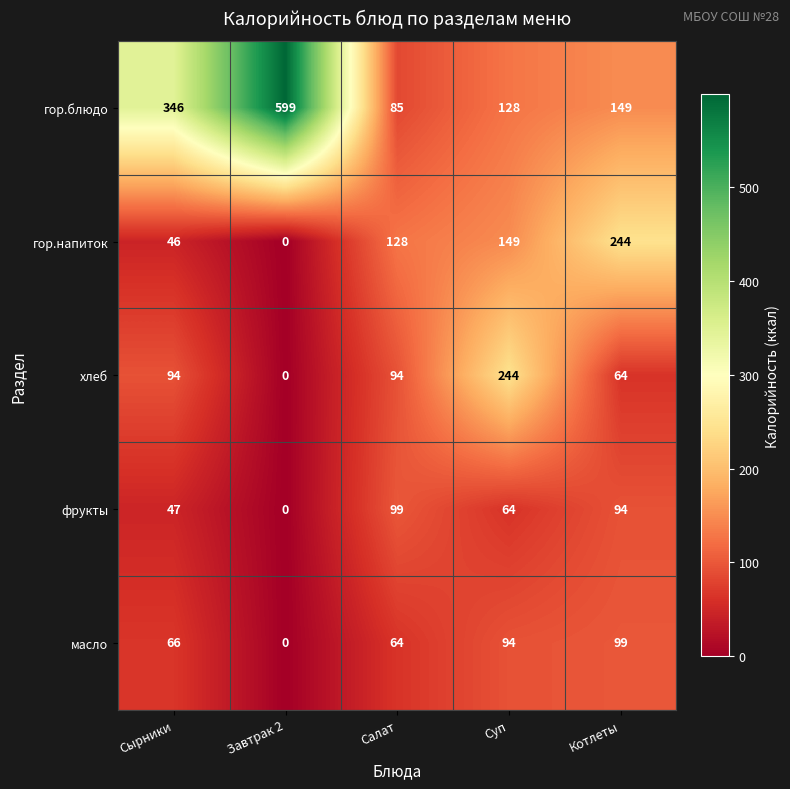

True or false: фрукты has a value of 99 at Салат.

True